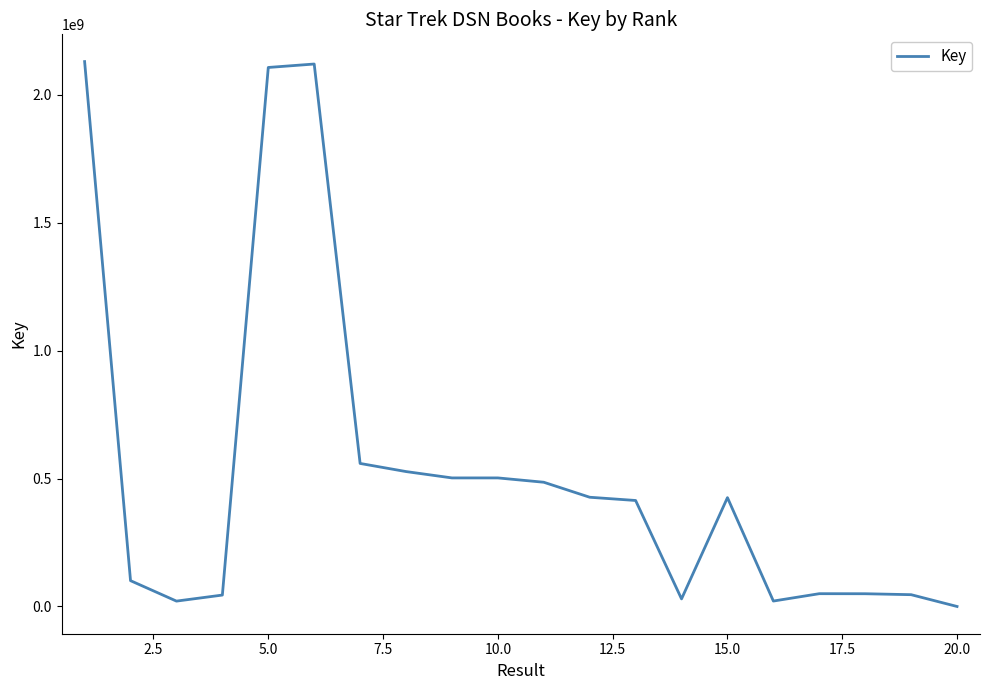

What is the difference between the maximum and minimum values?

2129693697